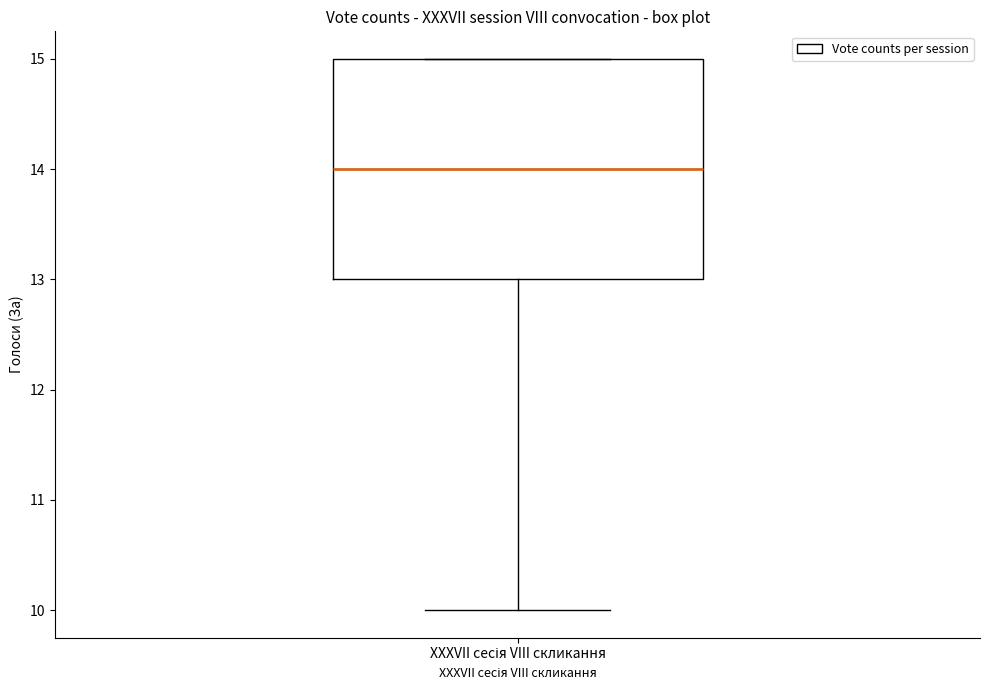

Where is the upper edge of the box for XXXVII сесія VIII скликання on the y-axis? The values are not printed on the chart, so give them approximately, as read against the axis.

15